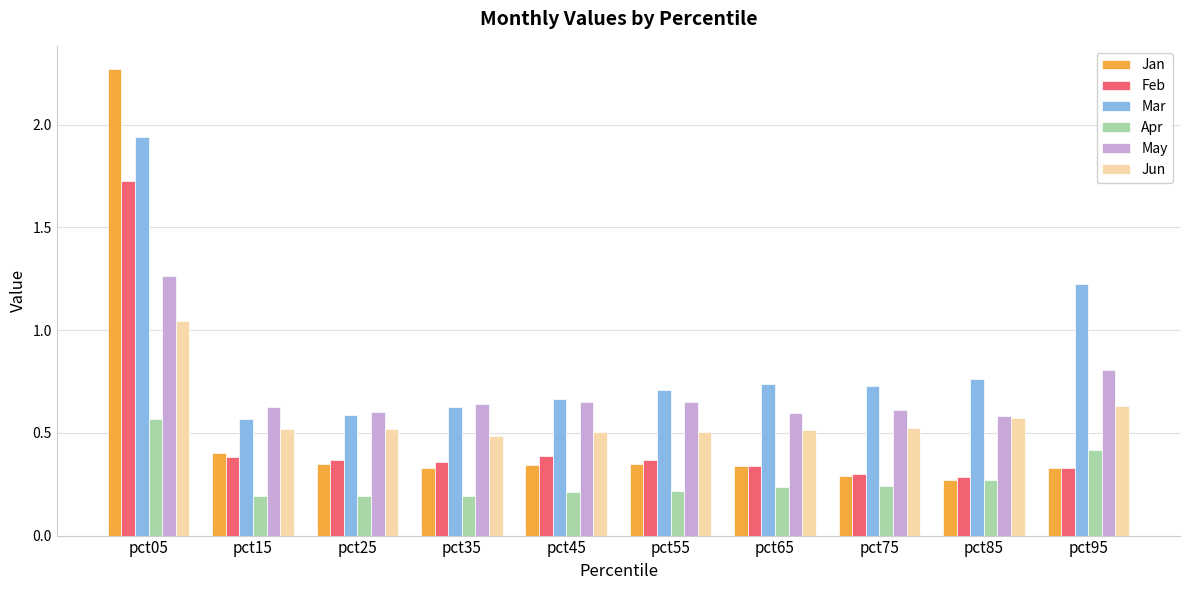

What are all the series names shown in the legend?

Jan, Feb, Mar, Apr, May, Jun